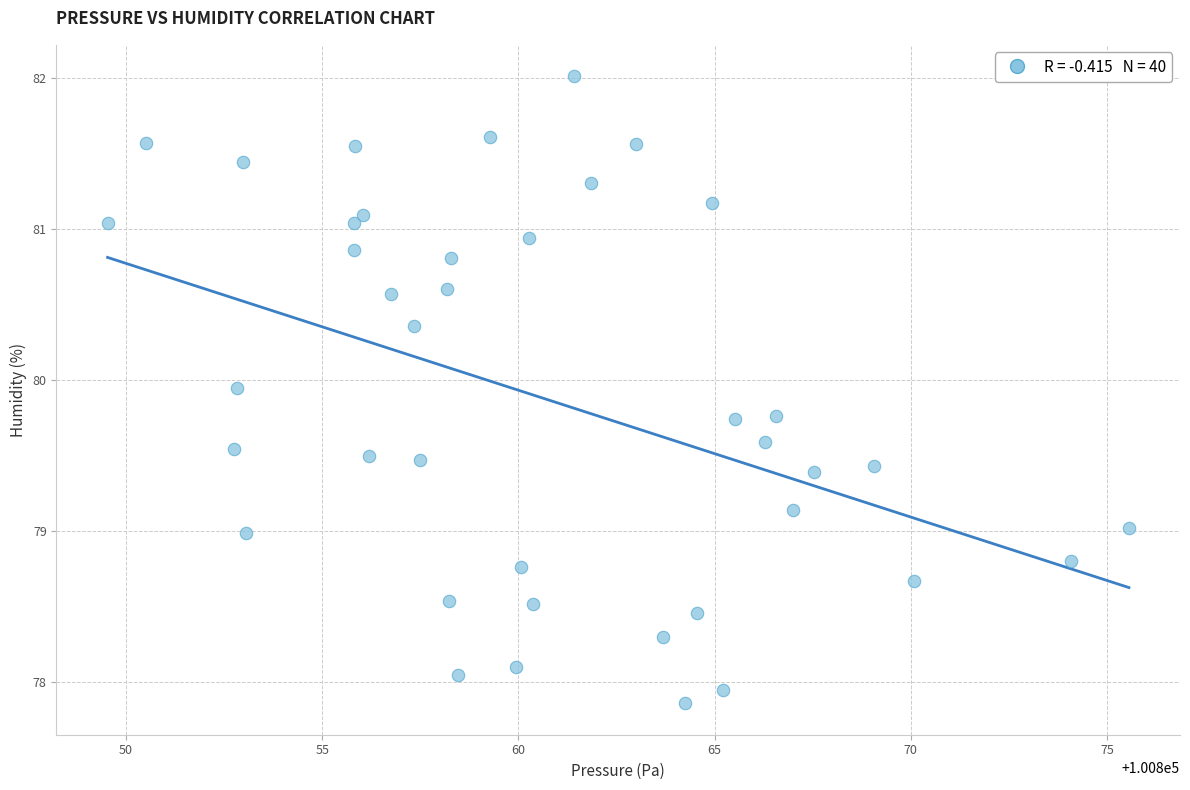

What is the range of X values (max minus min)?

26.0